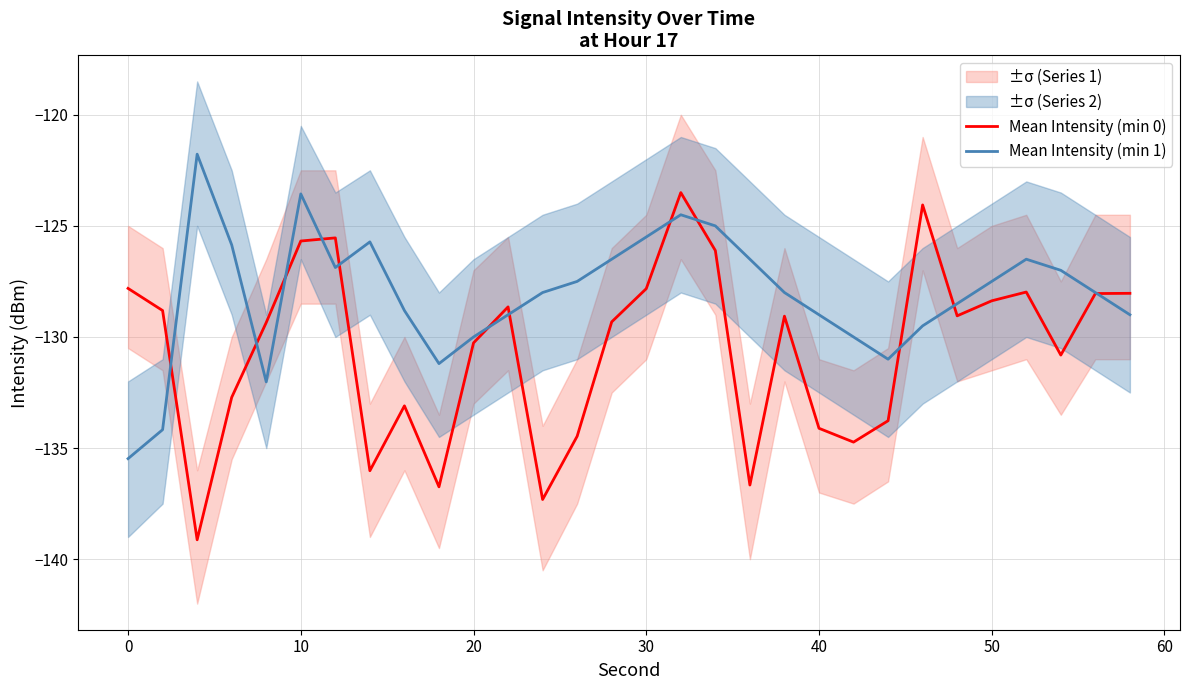

The Mean Intensity (min 0) series shows -189.3 at 20. True or false?

False